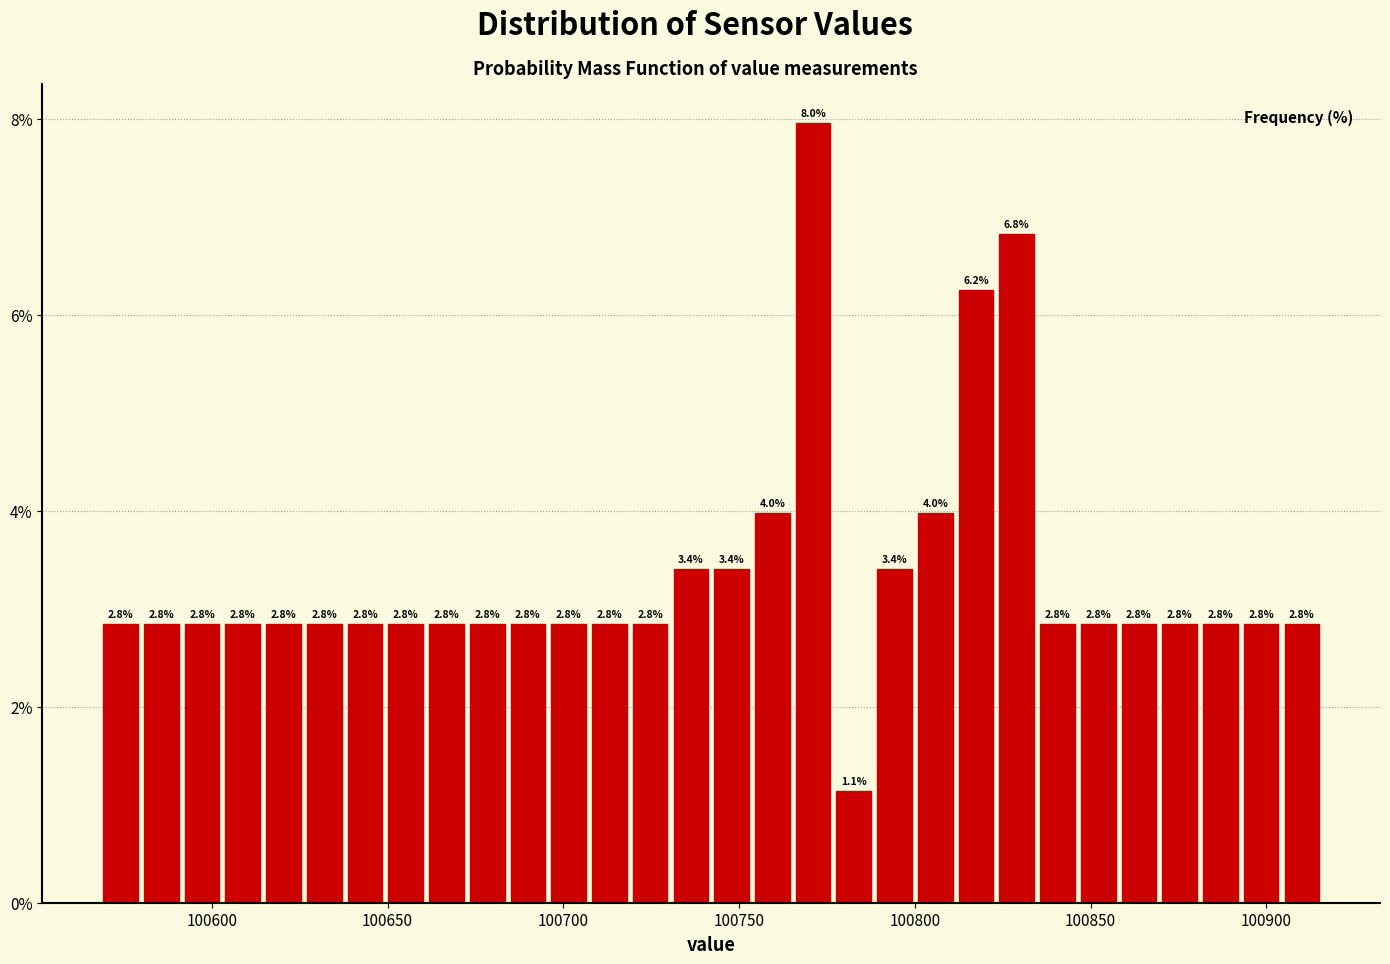

Read against the x-axis, roughly where is the centre of the tallest bar?

100770